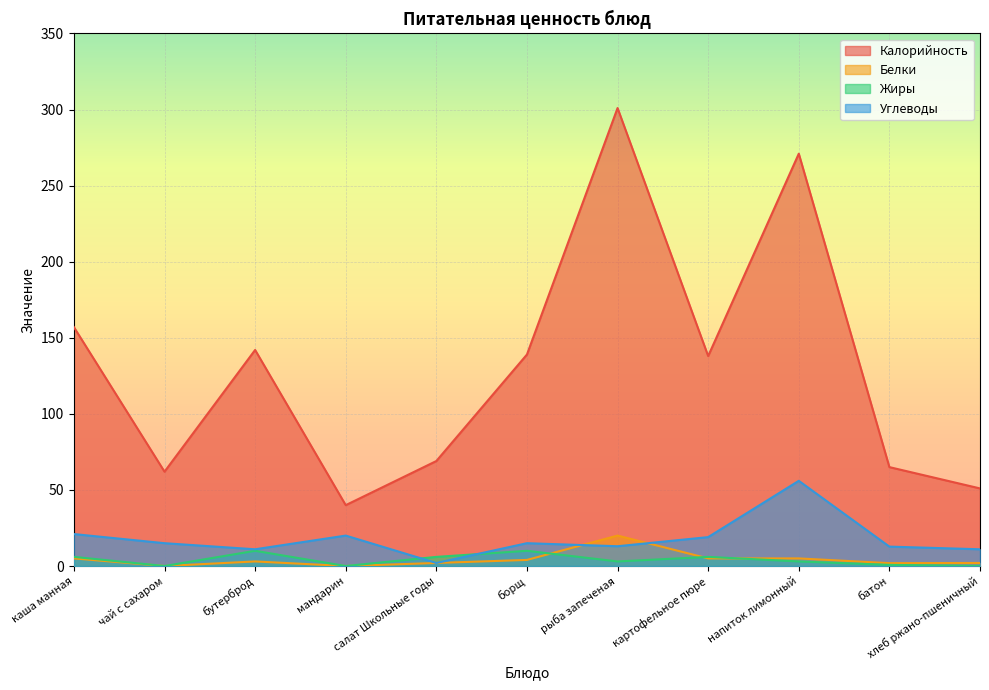

How many data points in Углеводы are above 15?

4